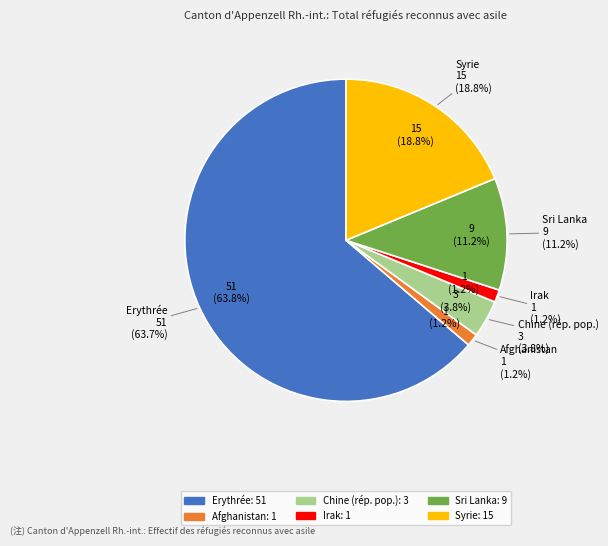

To the nearest percent, what portion does Sri Lanka represent?

11%